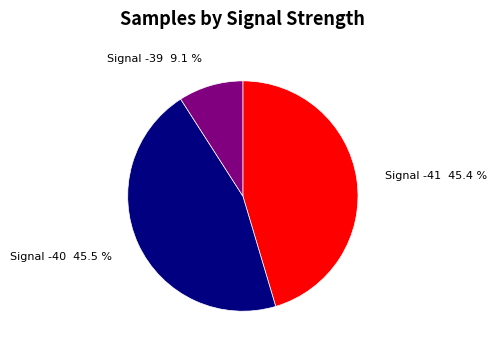

Count the number of slices in the pie.

3